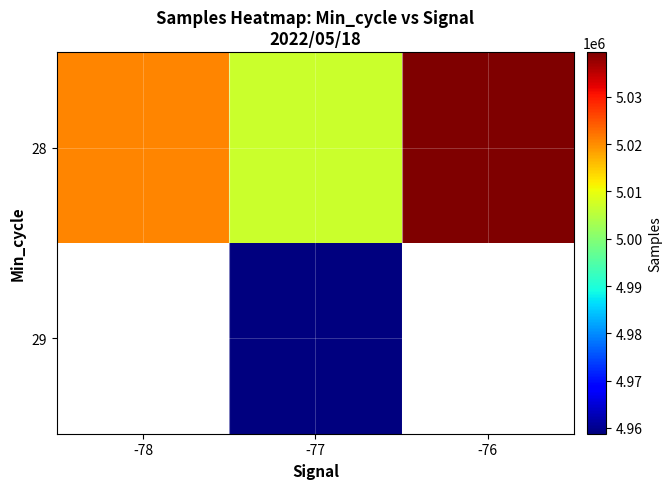

At which label is 28 closest to 5023179?

-78